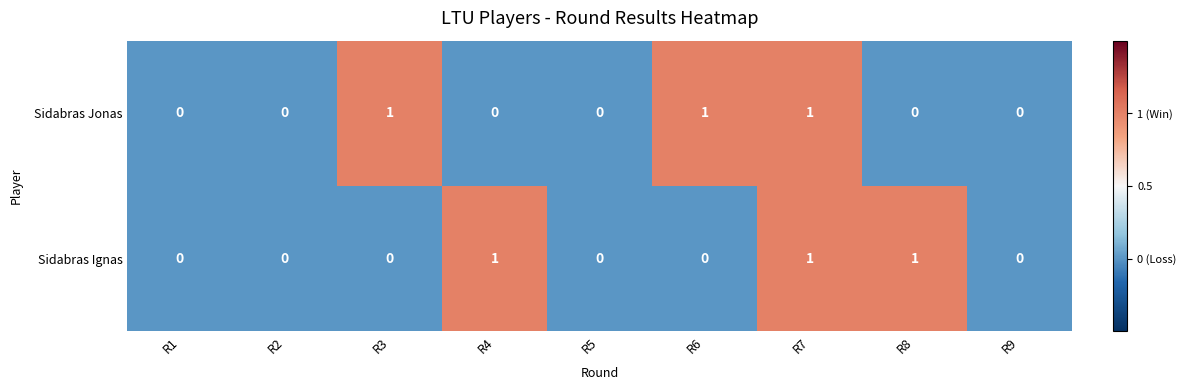

True or false: Sidabras Jonas has a value of 1 at R6.

True